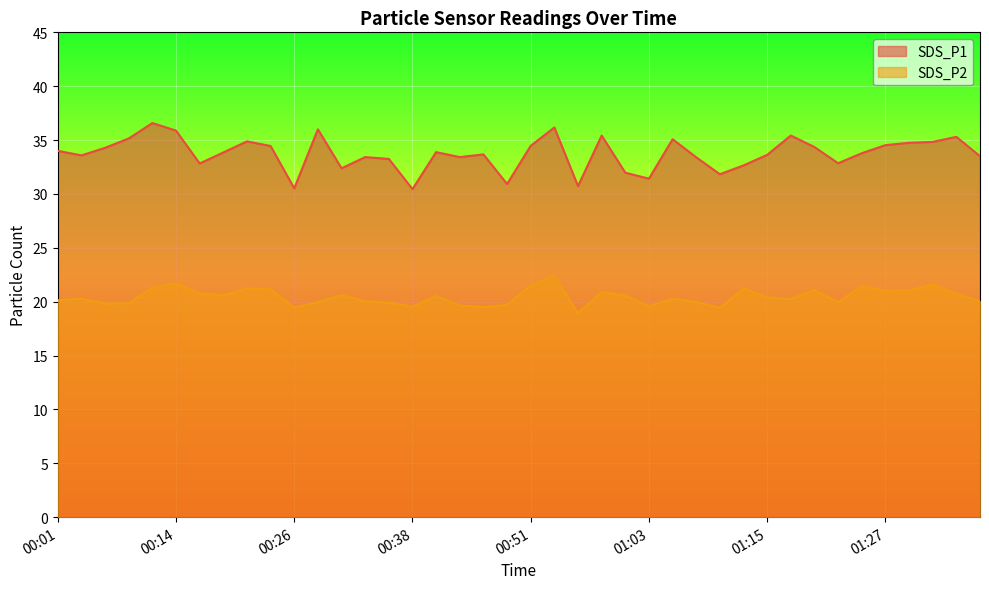

The value of SDS_P2 at 00:53 is 31.5. True or false?

False